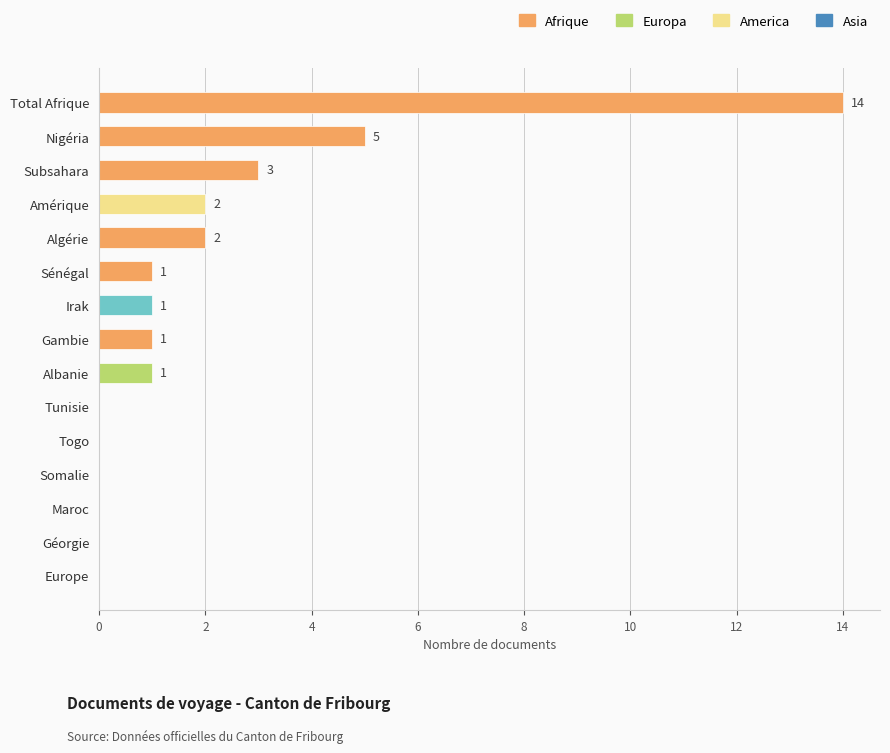

Reading bottom to top, extract all data points from this chart.

Europe=0	Géorgie=0	Maroc=0	Somalie=0	Togo=0	Tunisie=0	Albanie=1	Gambie=1	Irak=1	Sénégal=1	Algérie=2	Amérique=2	Subsahara=3	Nigéria=5	Total Afrique=14